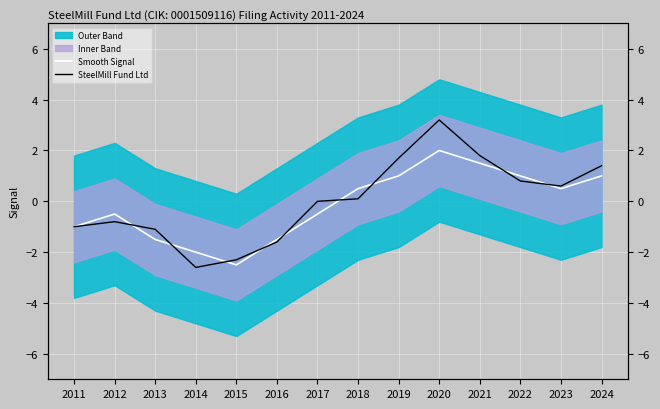

What is the sum of the Smooth Signal values at 2020 and 2022?

3.0